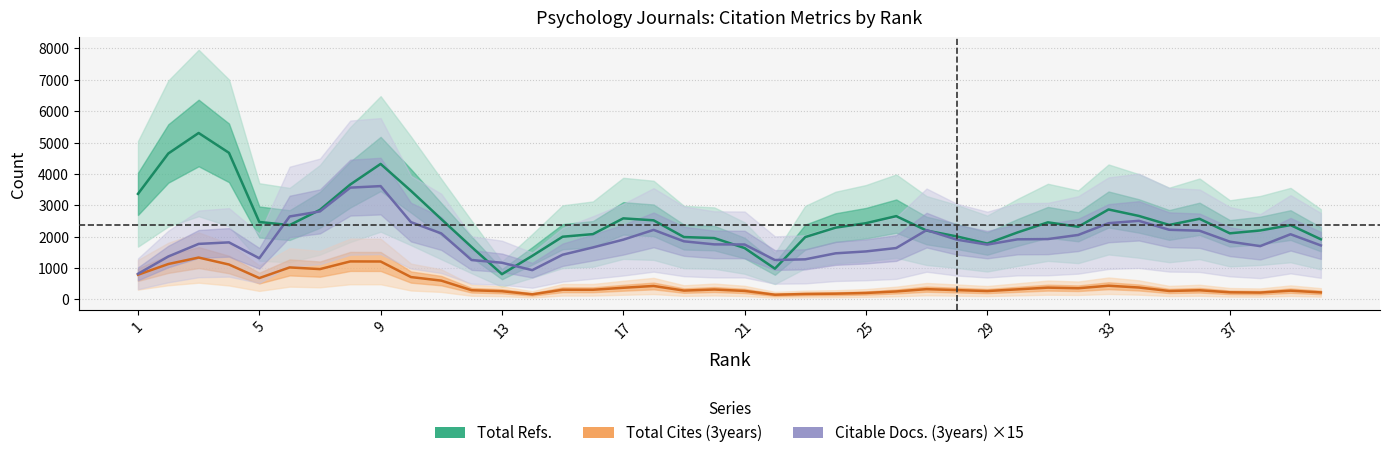

What is the minimum value shown in the chart?

151.0